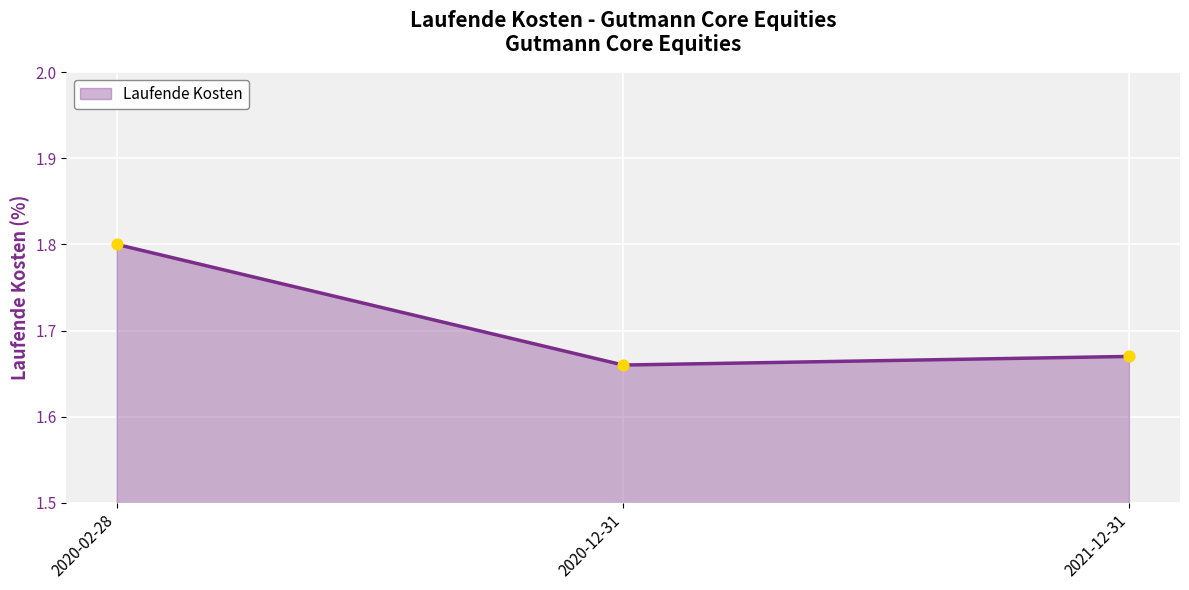

Approximately how many times larger is the value at 2020-02-28 compared to 2020-12-31?

1.1